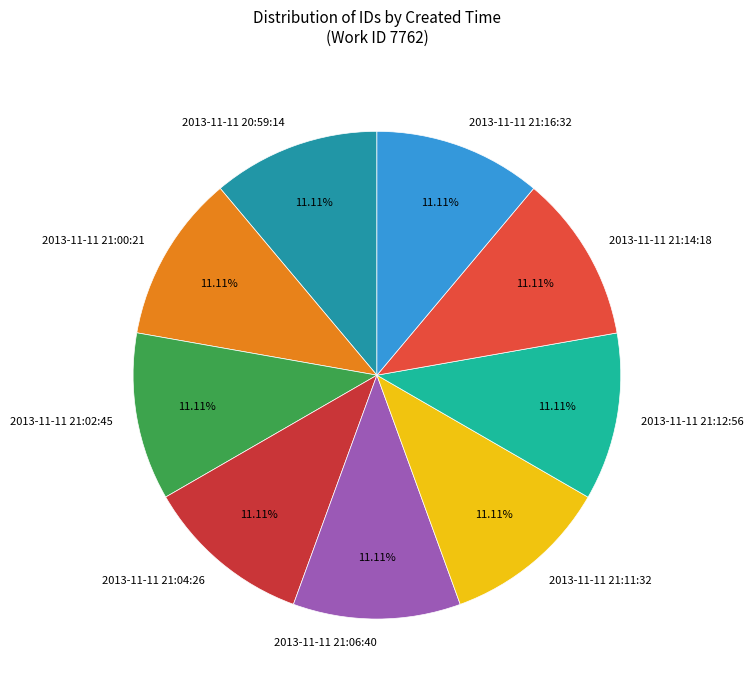

True or false: 2013-11-11 21:16:32 accounts for 1% of the total.

False